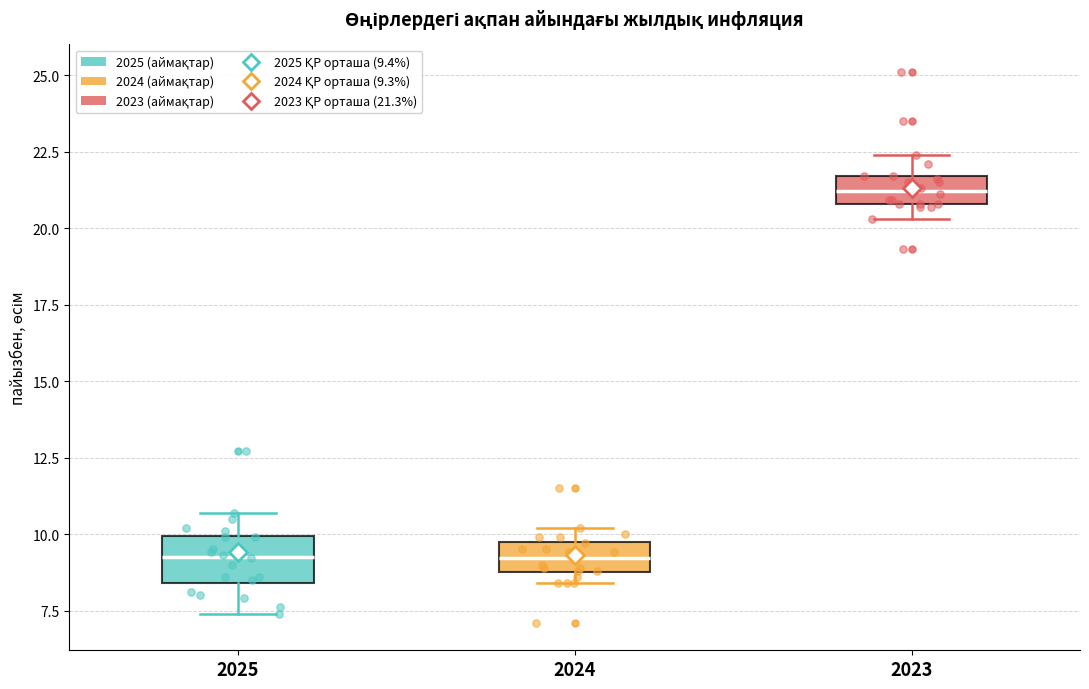

Where is the lower edge of the box at x = 2024 on the y-axis? The values are not printed on the chart, so give them approximately, as read against the axis.

9.0